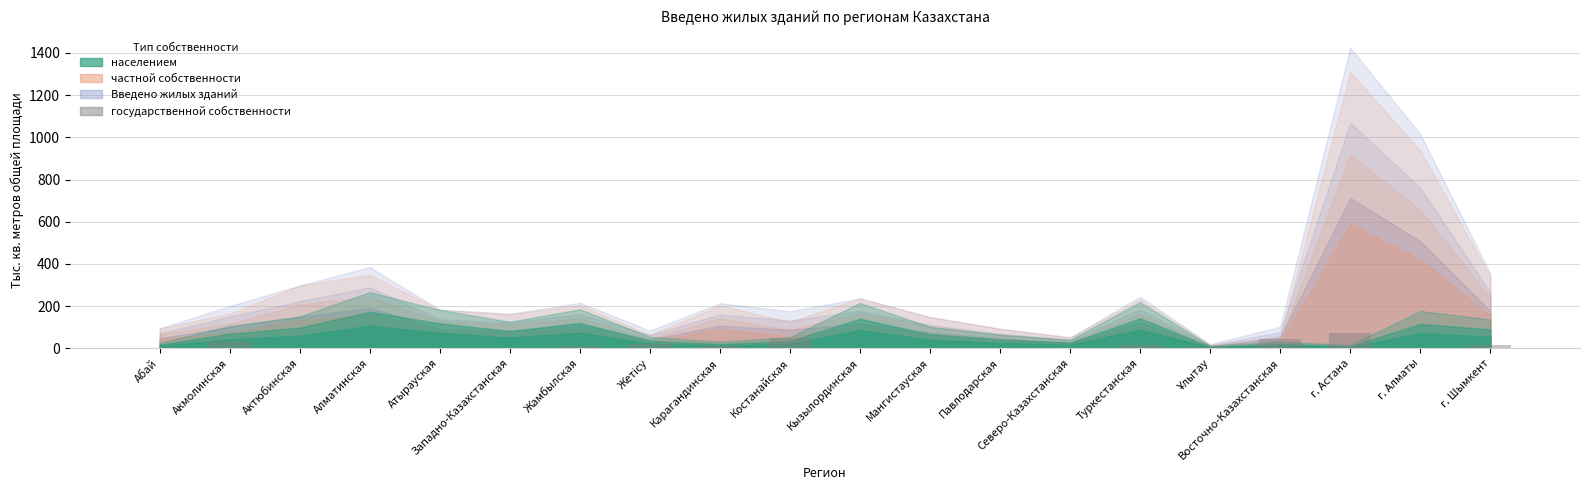

True or false: the data shows 0.0 at г. Алматы.

True